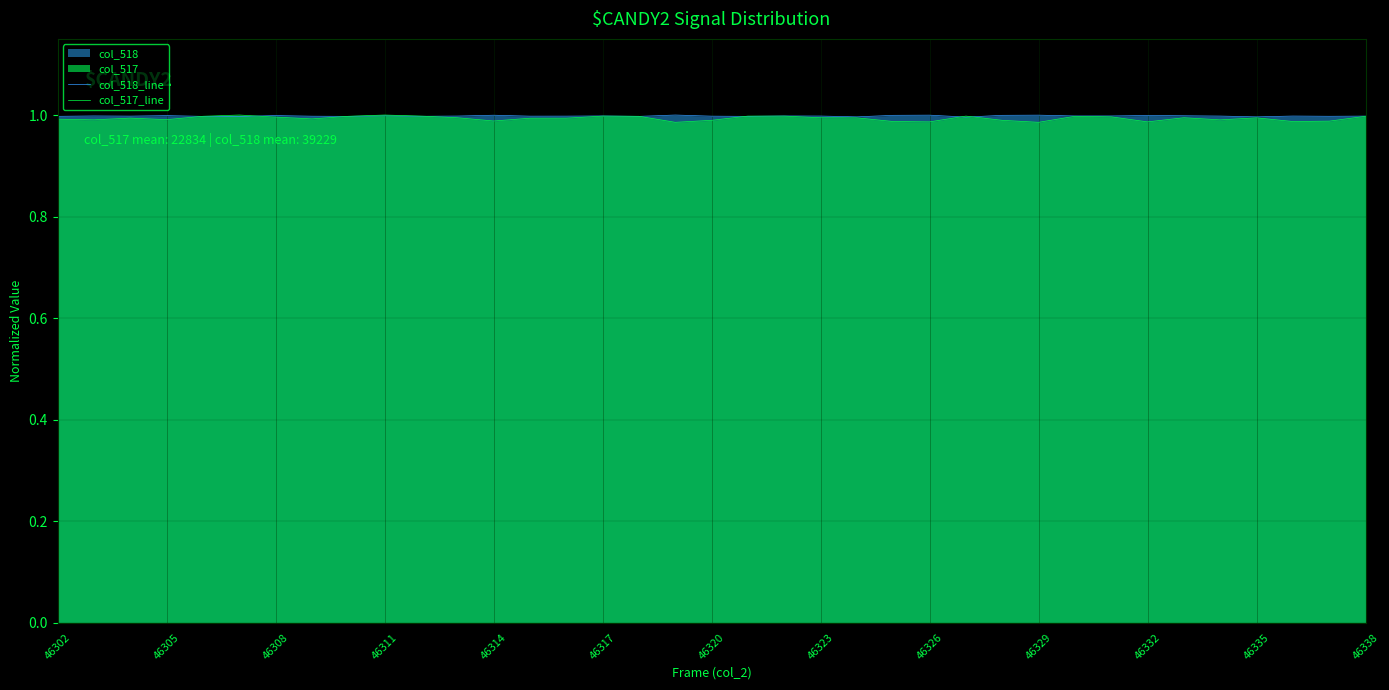

List the series in order of their overall mean, lowest first.

col_517_line, col_518_line